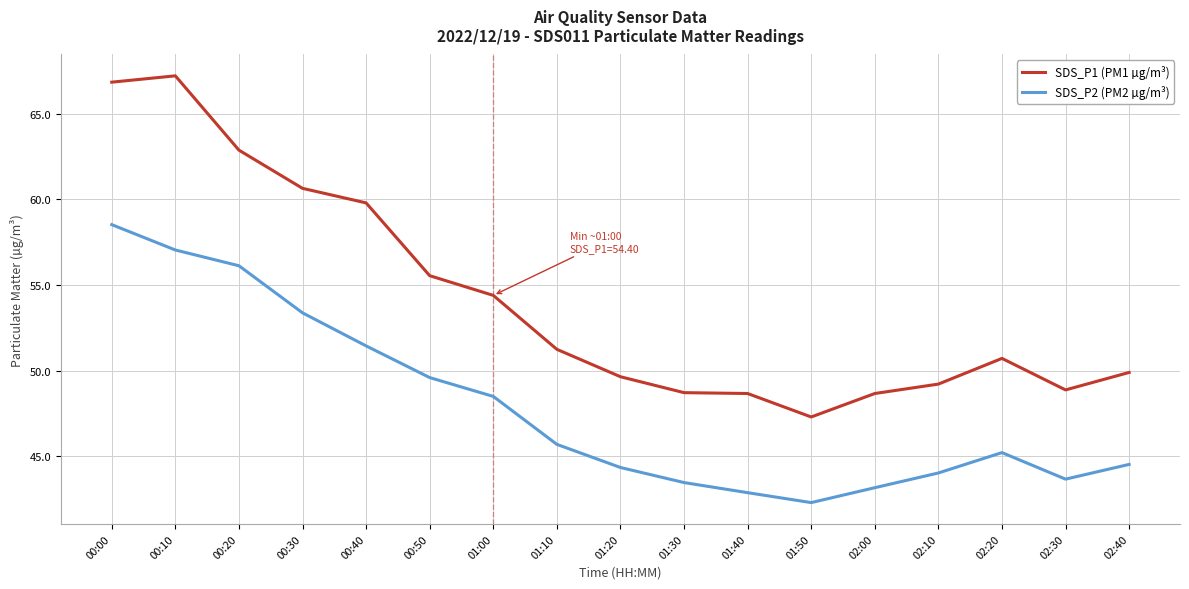

At which category is the sum across all series the highest?

00:00